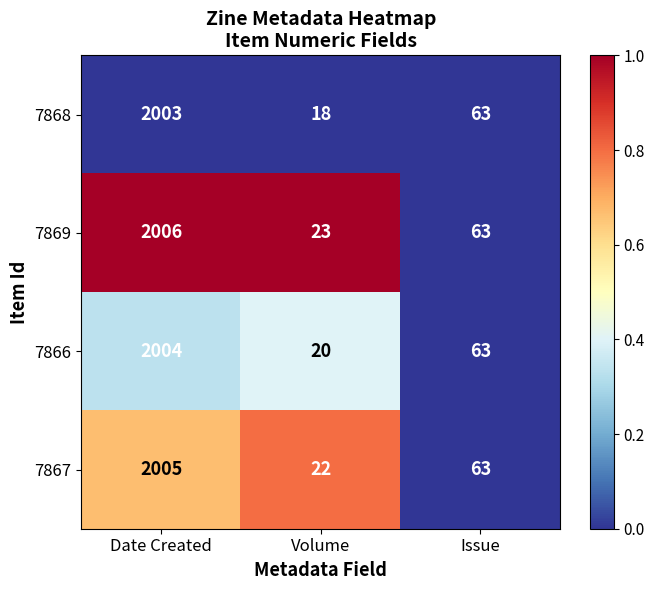

The 7869 series shows 23 at Volume. True or false?

True